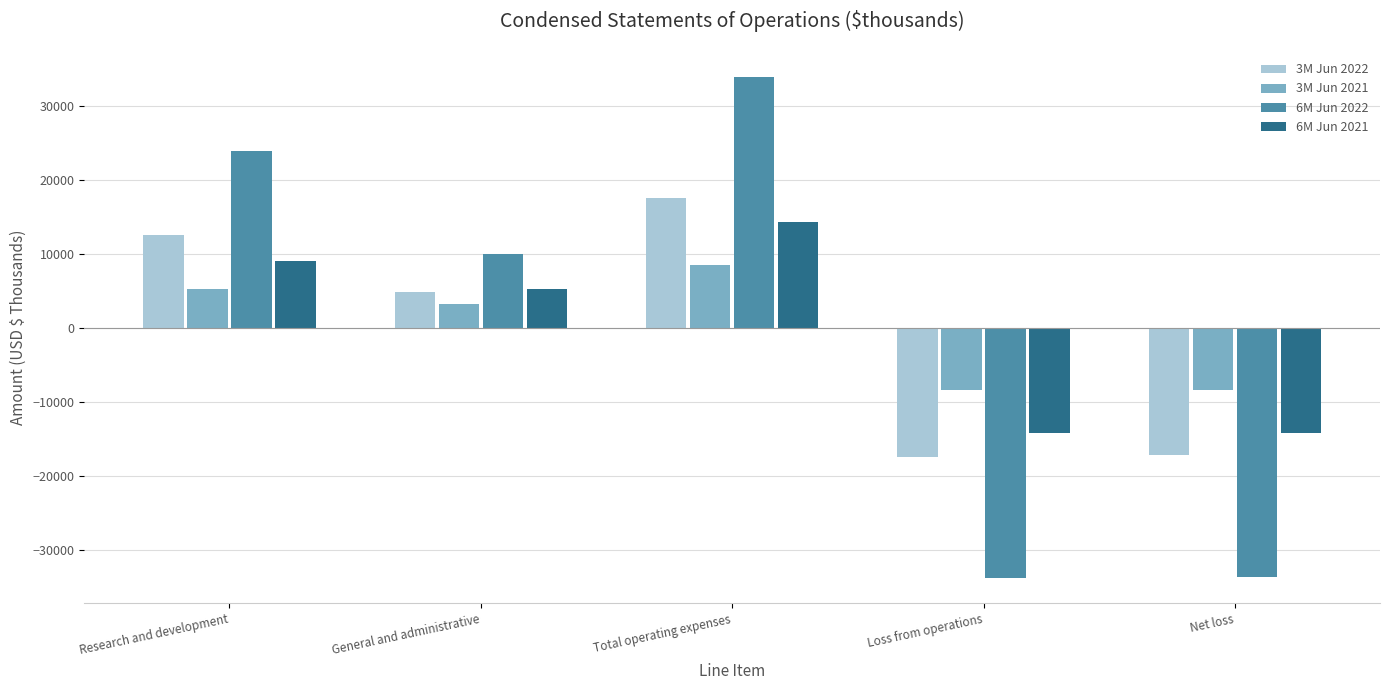

What is the value of the 3M Jun 2021 bar at the 1st from the left?

5224